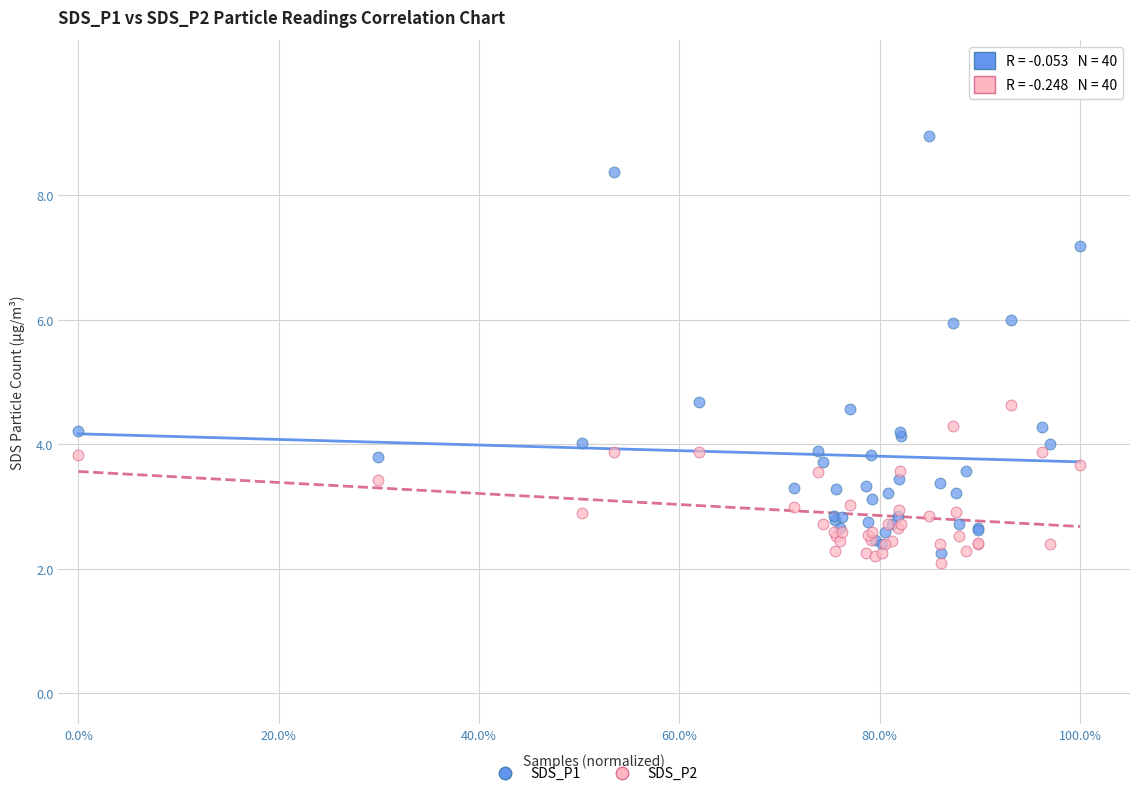

Which series reaches the maximum Y coordinate?

SDS_P1